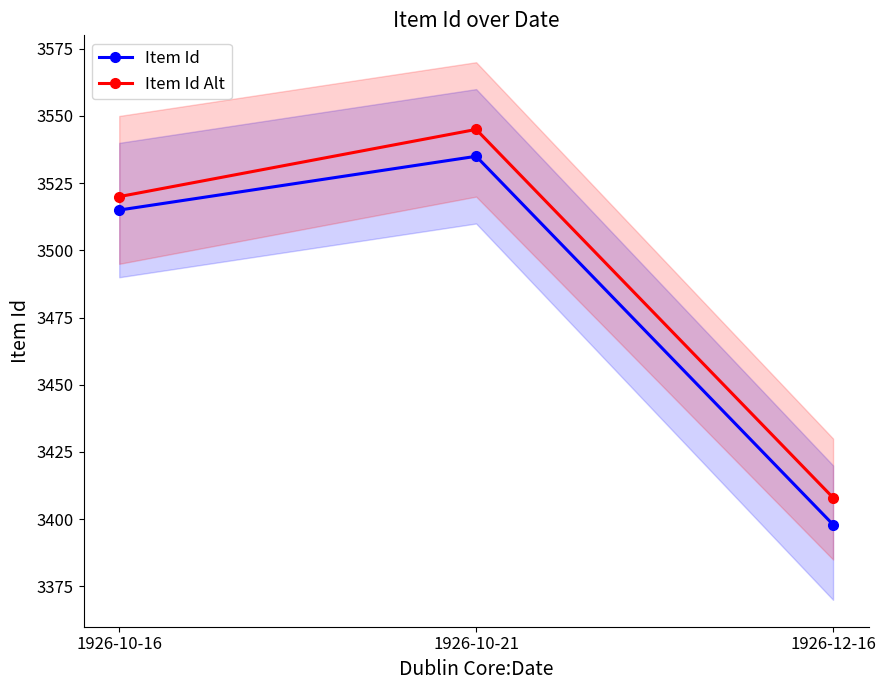

Rank the series at 1926-12-16 from lowest to highest value.

Item Id, Item Id Alt